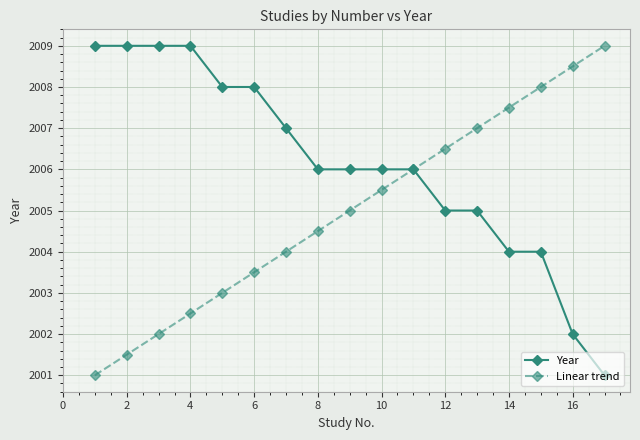

How many data points does each series have?

17